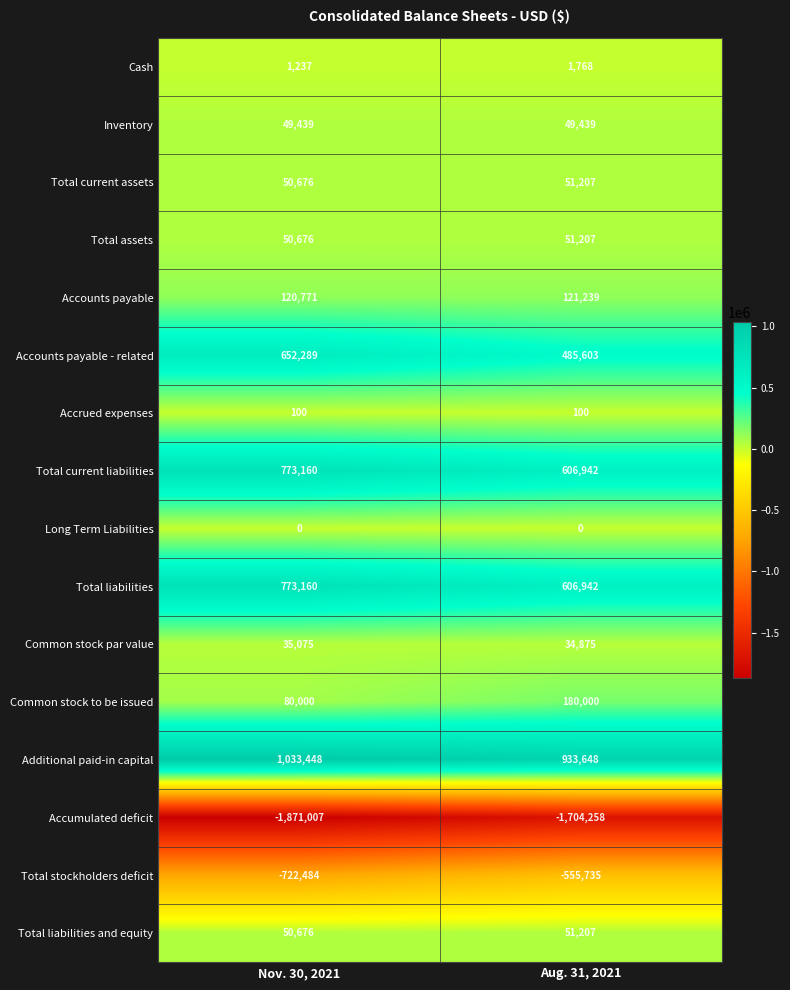

Which series has the largest total across all categories?

Additional paid-in capital